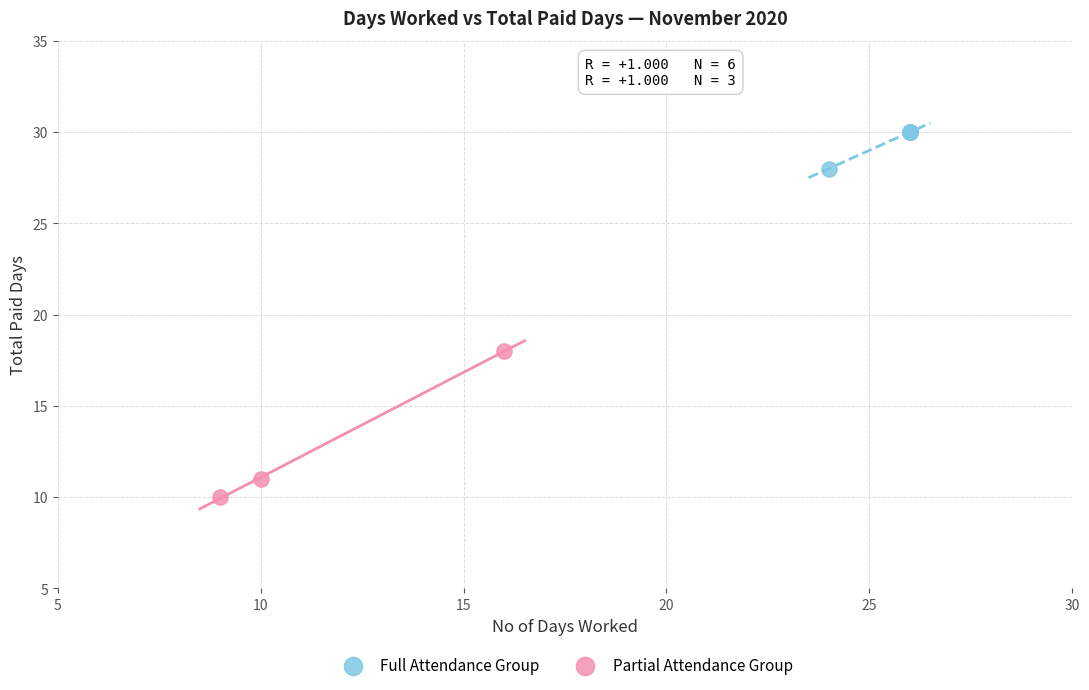

What are all the series names shown in the legend?

Full Attendance Group, Partial Attendance Group